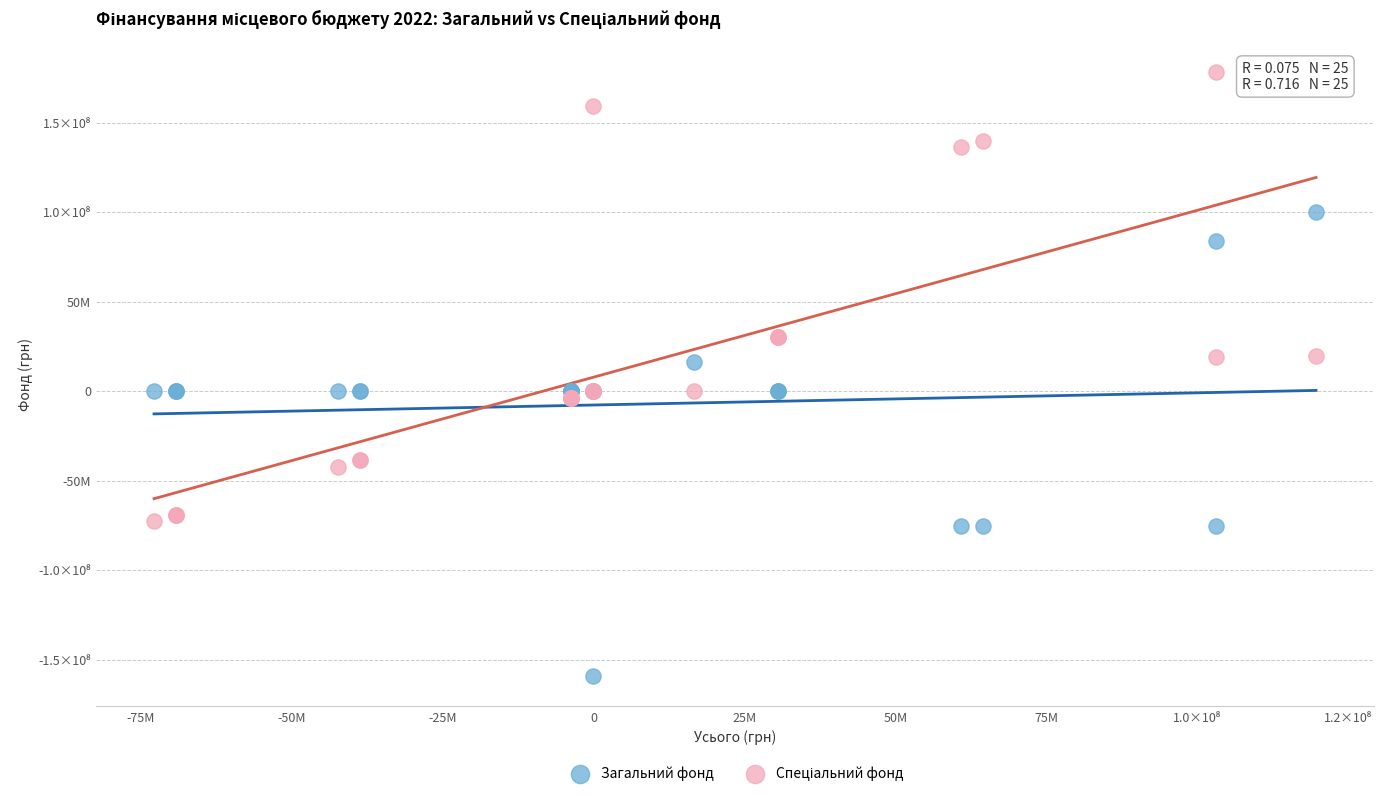

Which series contains the lowest Y value?

Загальний фонд